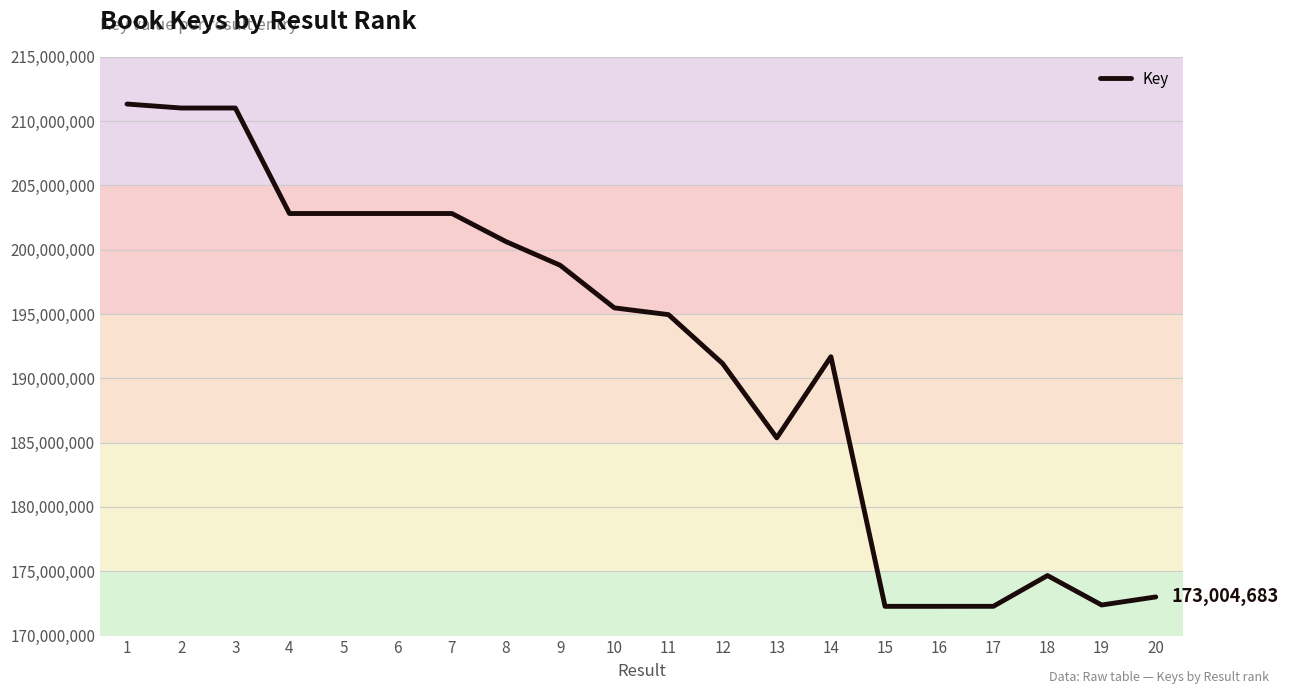

Is this an area chart (filled region under the line)?

No